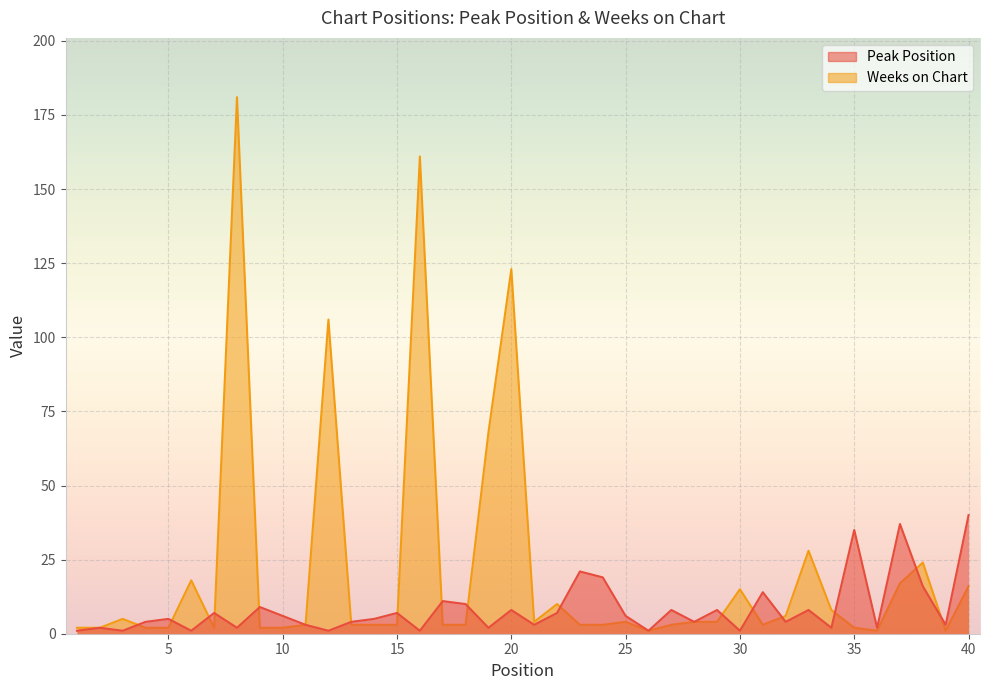

Is the value of Weeks on Chart at 1 greater than the value of Peak Position at 2?

No